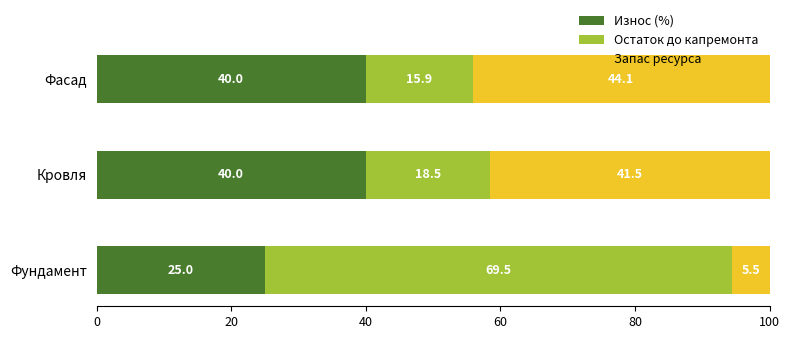

The value of Износ (%) at Кровля is 60.8. True or false?

False